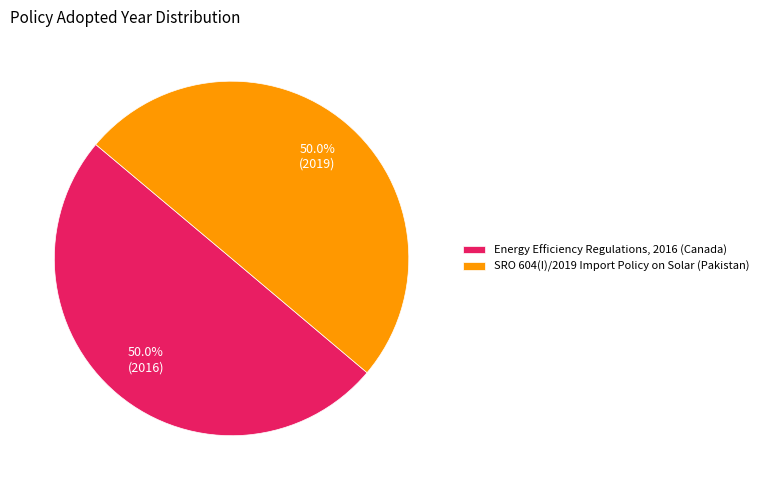

Combined, do Energy Efficiency Regulations, 2016 (Canada) and SRO 604(I)/2019 Import Policy on Solar (Pakistan) account for over 50%?

Yes